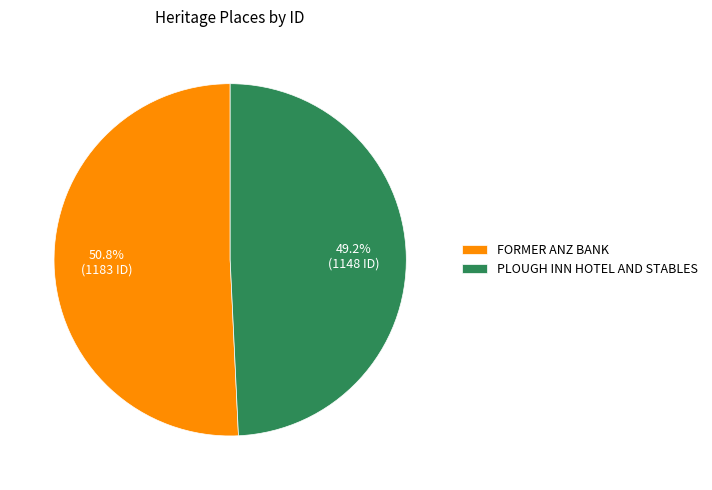

What is the ratio of the value at PLOUGH INN HOTEL AND STABLES to the value at FORMER ANZ BANK?

1.0